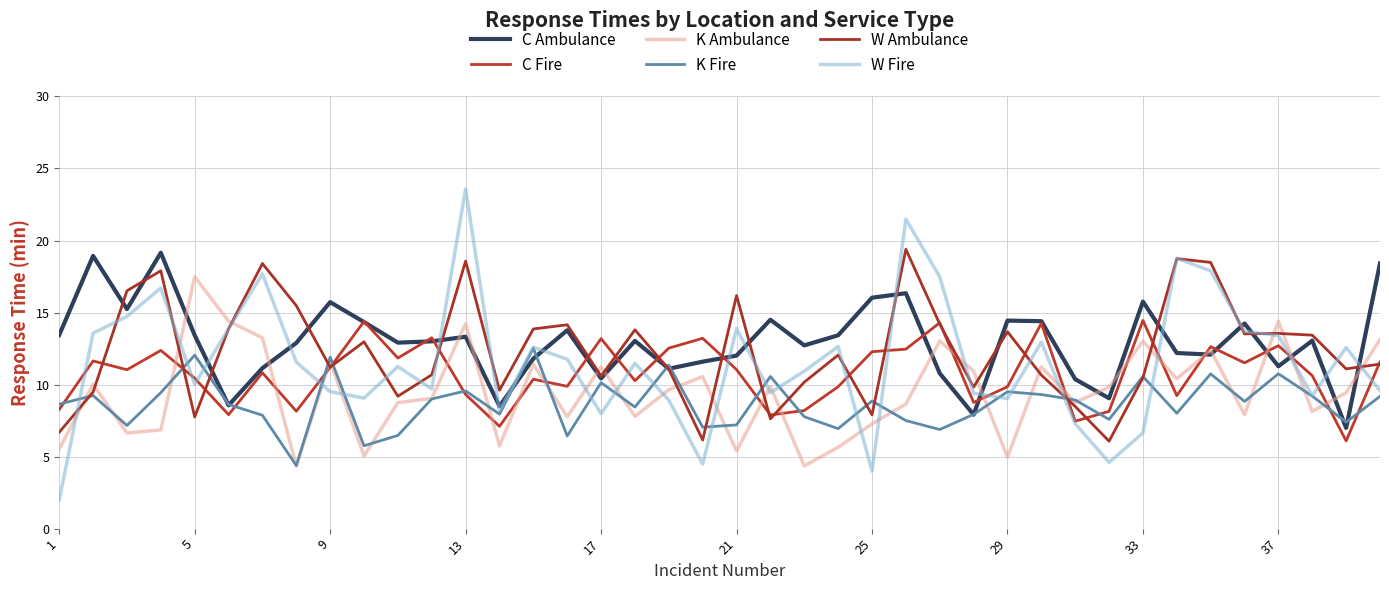

Rank the series by their maximum value, from highest to lowest.

W Fire, W Ambulance, C Ambulance, K Ambulance, C Fire, K Fire